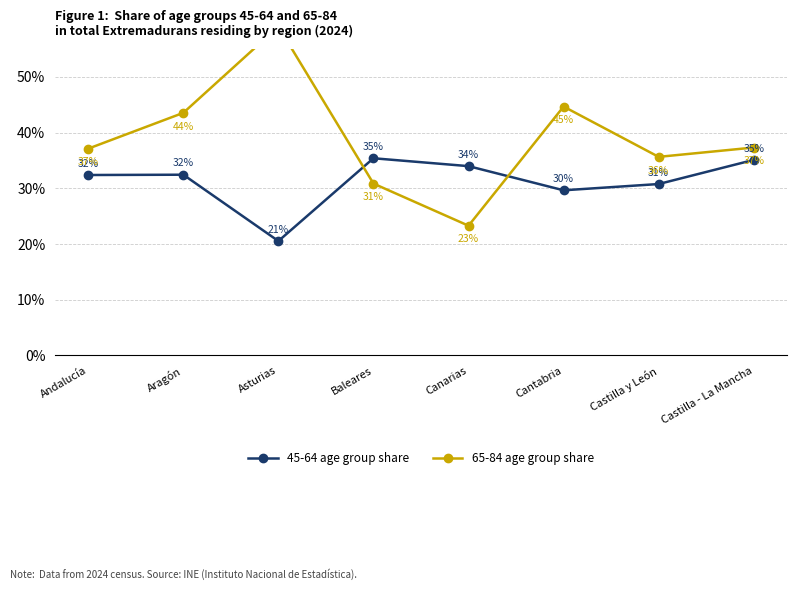

How many series are shown in this chart?

2